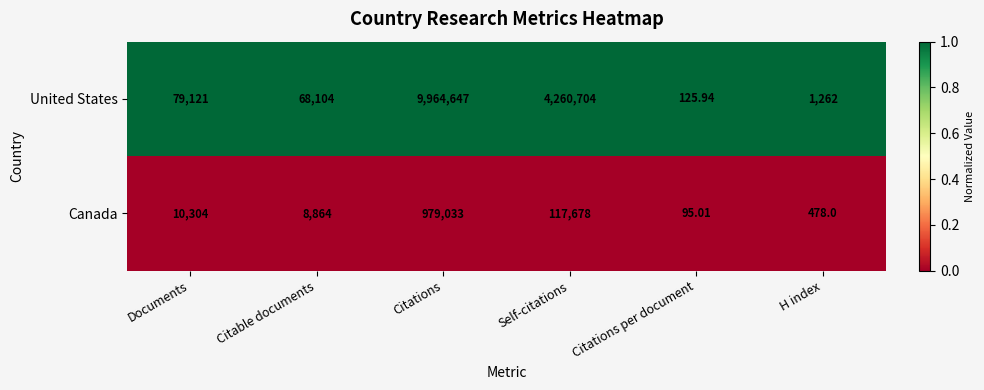

Which category has the highest value in the Canada series?

Citations